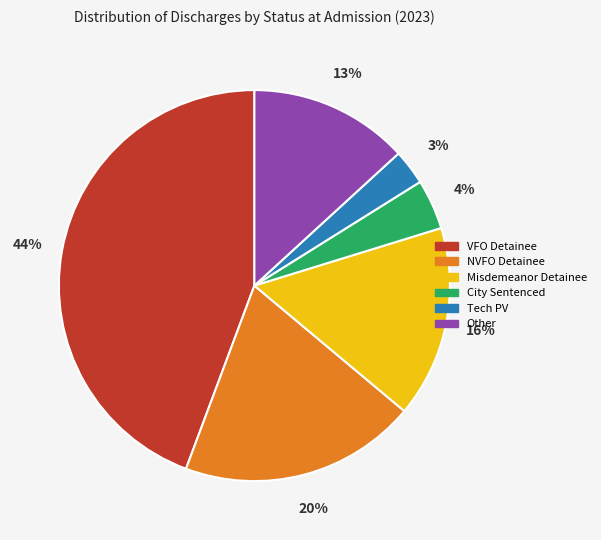

To the nearest percent, what is the difference between the largest and smallest slice percentages?

41%